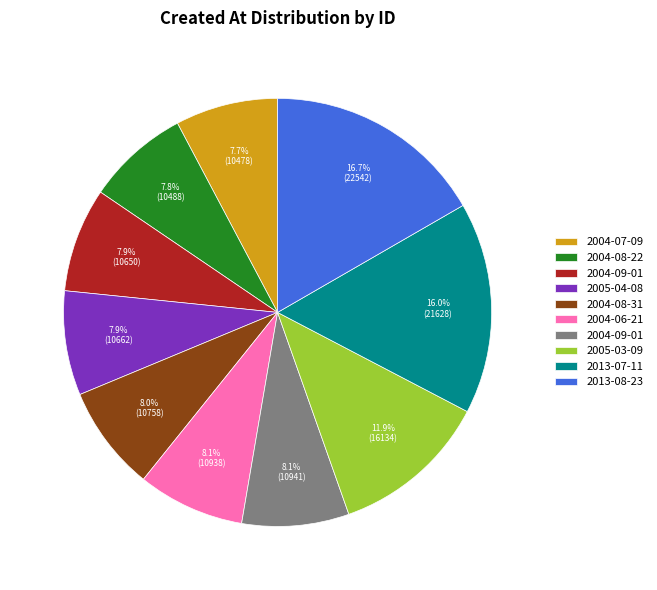

Is there a majority slice in this chart?

No